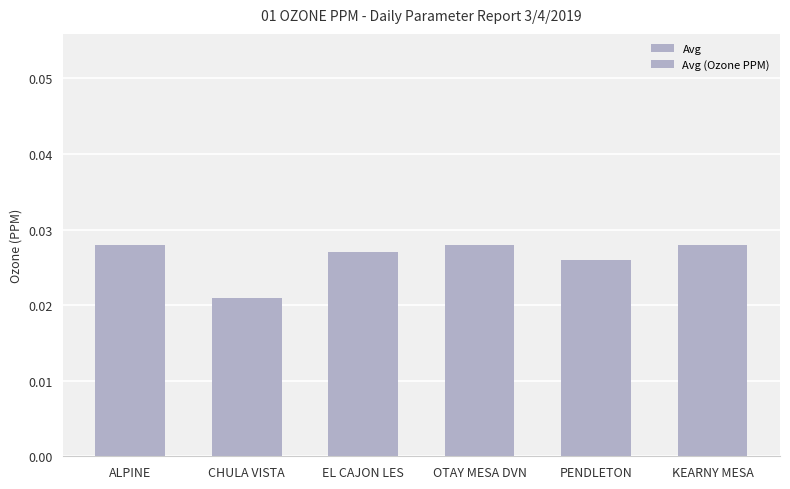

What is the total value across all series at KEARNY MESA?

0.1